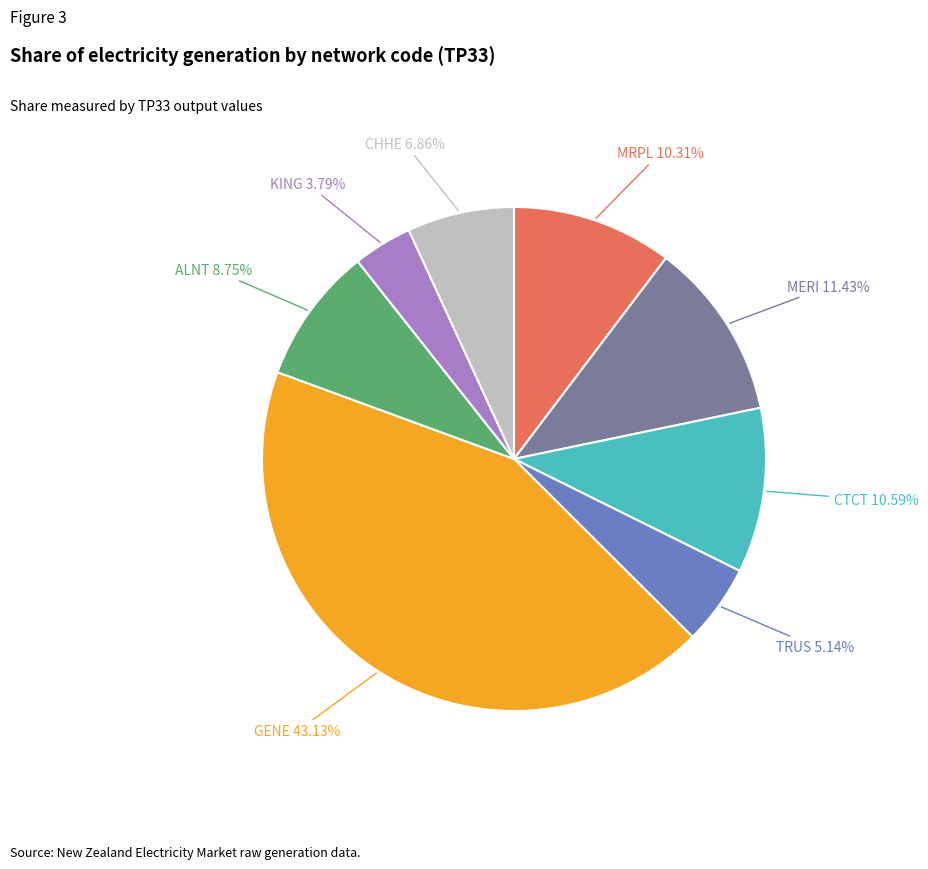

Approximately how many times larger is the value at CHHE compared to MERI?

0.6